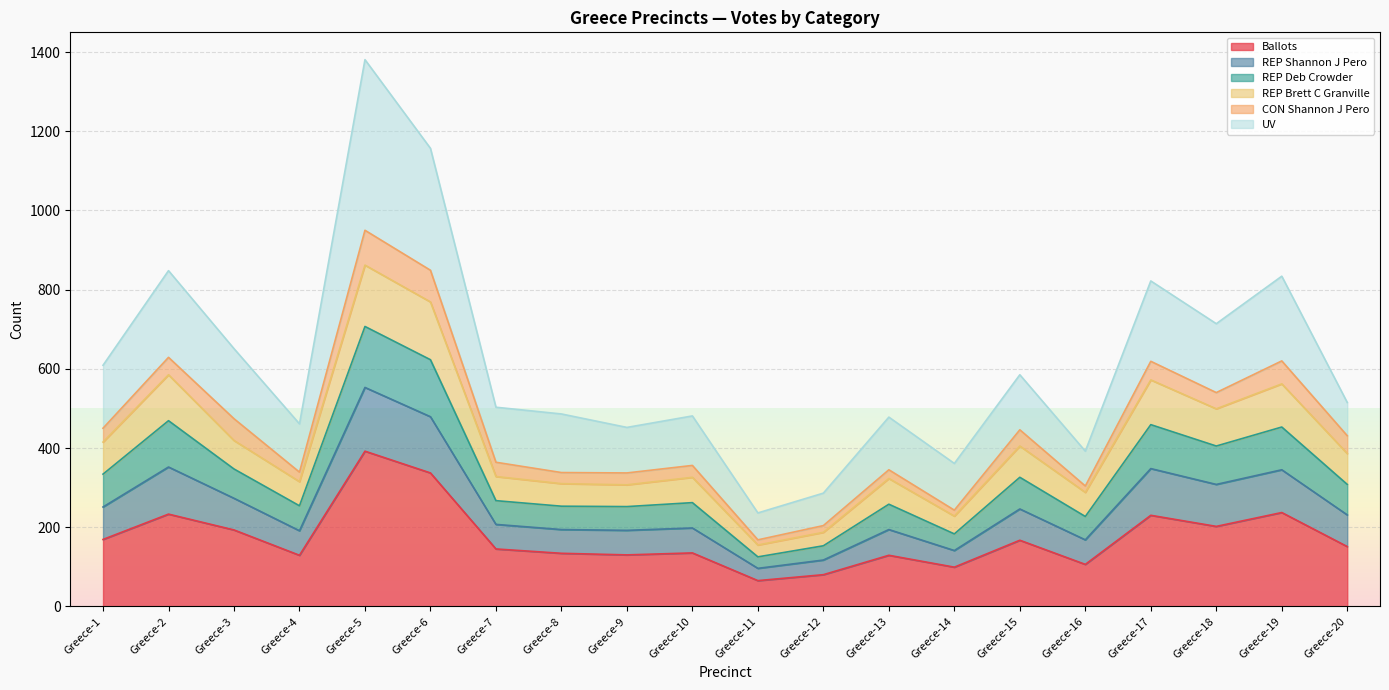

Which category has the highest value in the REP Brett C Granville series?

Greece-5